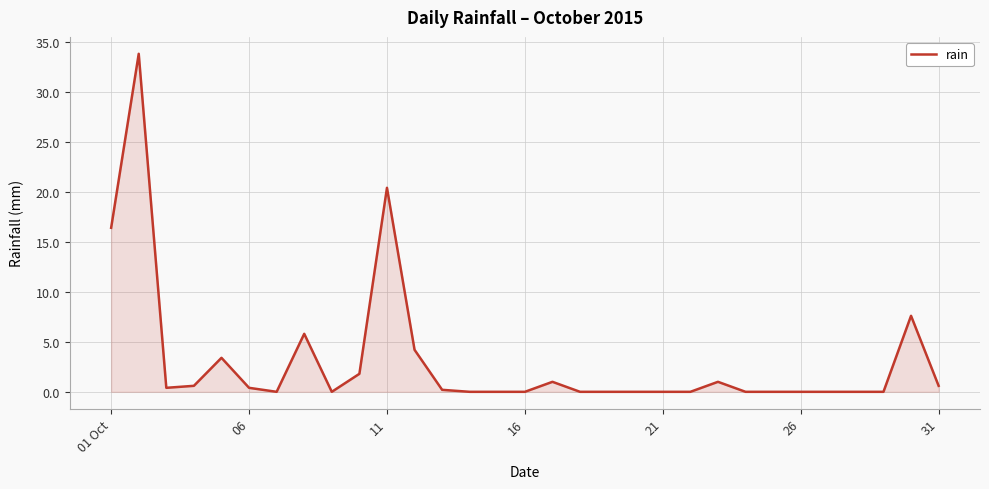

What is the difference between the maximum and minimum values?

33.8